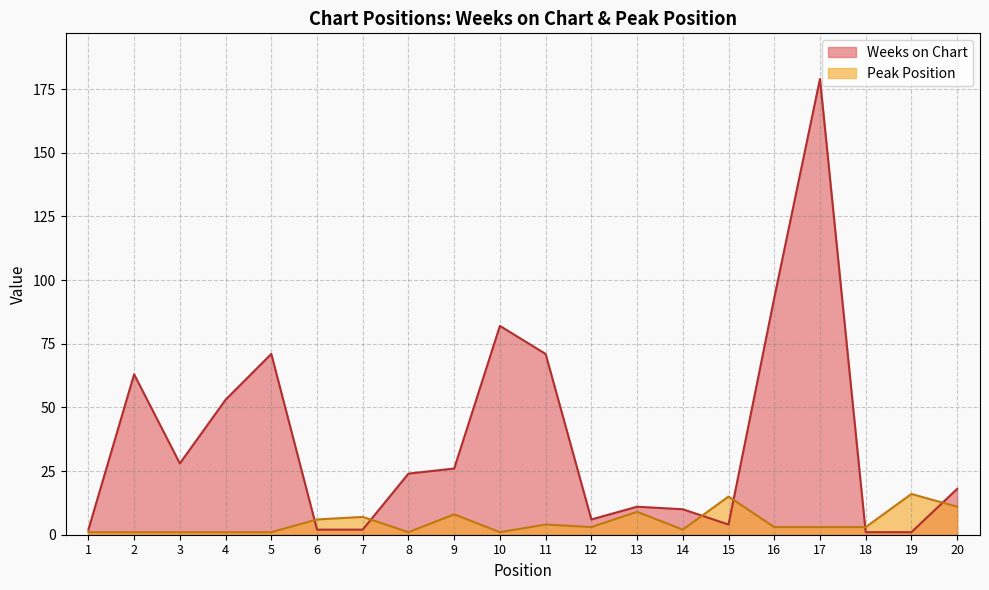

At which label does Peak Position reach its peak?

19